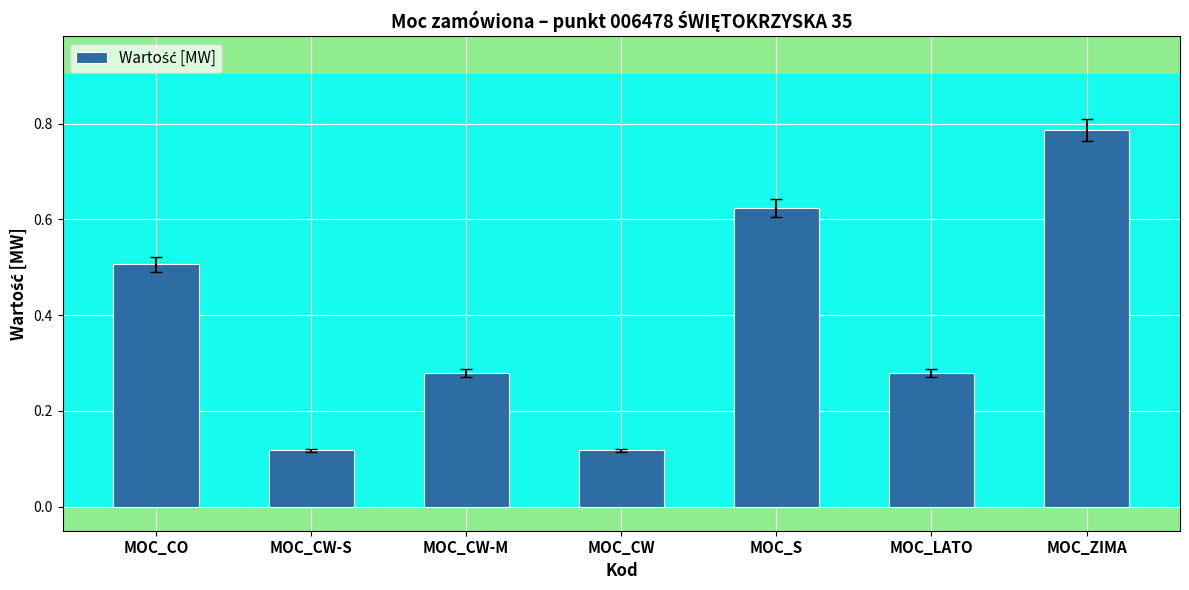

Does the chart contain stacked bars?

No